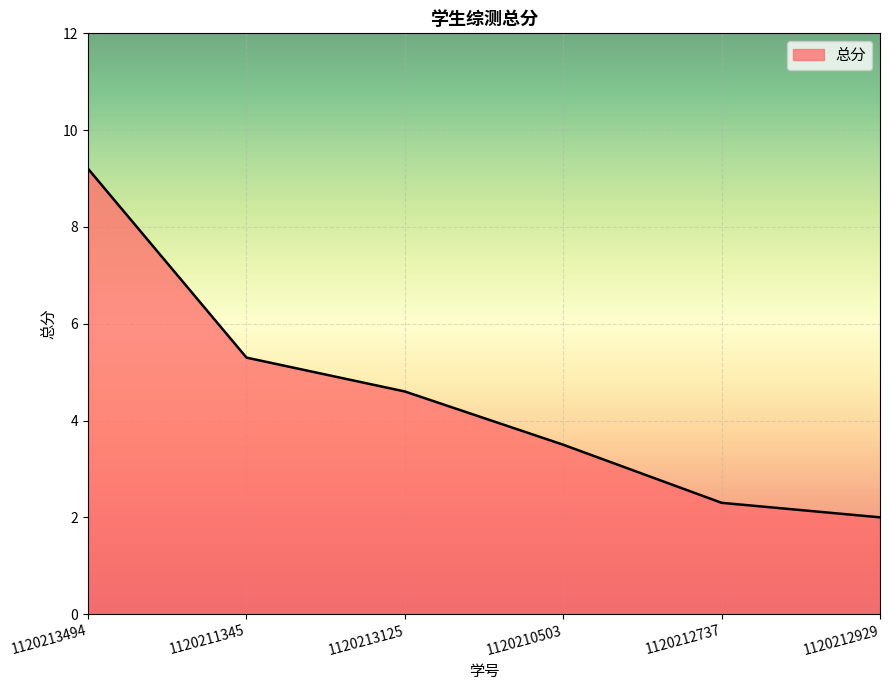

What position from the right is 1120212737?

2